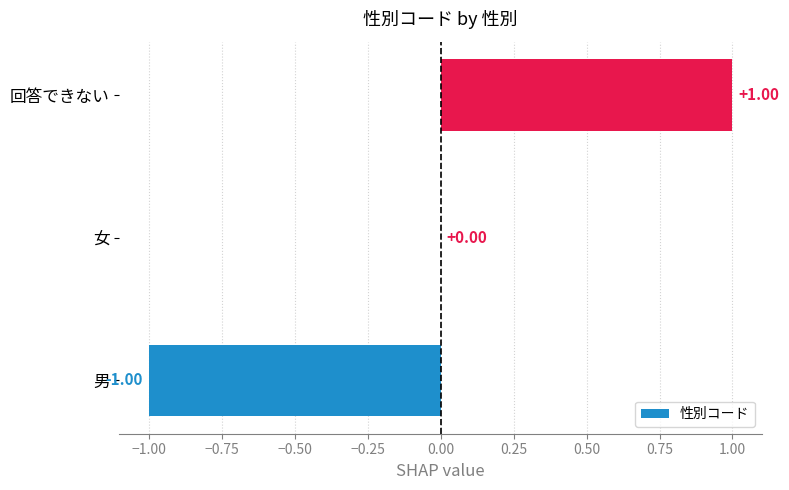

Count the number of categories in the chart.

3